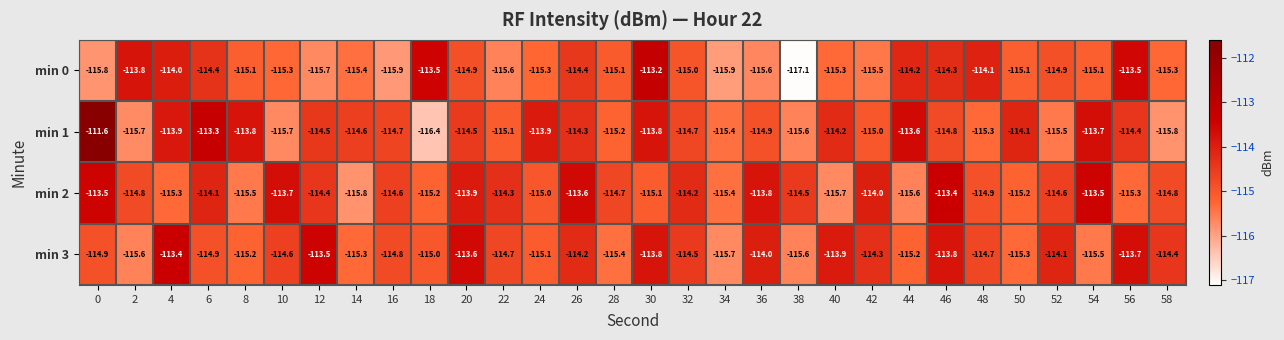

What is the difference between the maximum and second lowest values in the min 3 series?

2.2